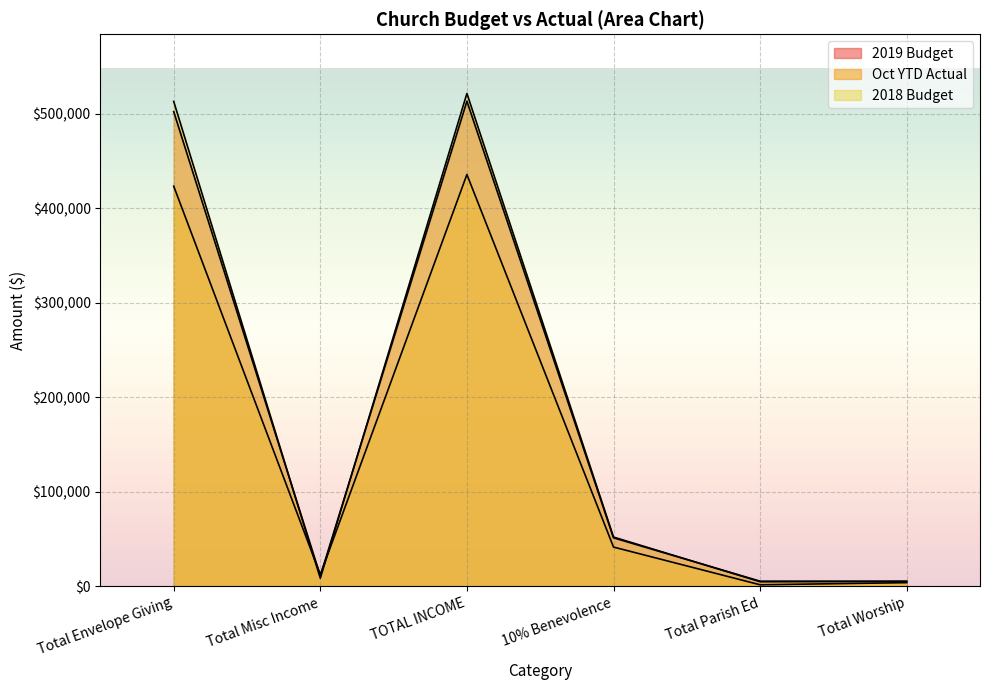

Reading left to right, extract all data points from this chart.

2019 Budget: Total Envelope Giving=502300.0	Total Misc Income=11000.0	TOTAL INCOME=513300.0	10% Benevolence=51330.0	Total Parish Ed=5450.0	Total Worship=5300.0
Oct YTD Actual: Total Envelope Giving=423381.9	Total Misc Income=12332.6	TOTAL INCOME=435714.5	10% Benevolence=41558.3	Total Parish Ed=1646.9	Total Worship=3901.3
2018 Budget: Total Envelope Giving=513000.0	Total Misc Income=8500.0	TOTAL INCOME=521500.0	10% Benevolence=52150.0	Total Parish Ed=4850.0	Total Worship=5300.0